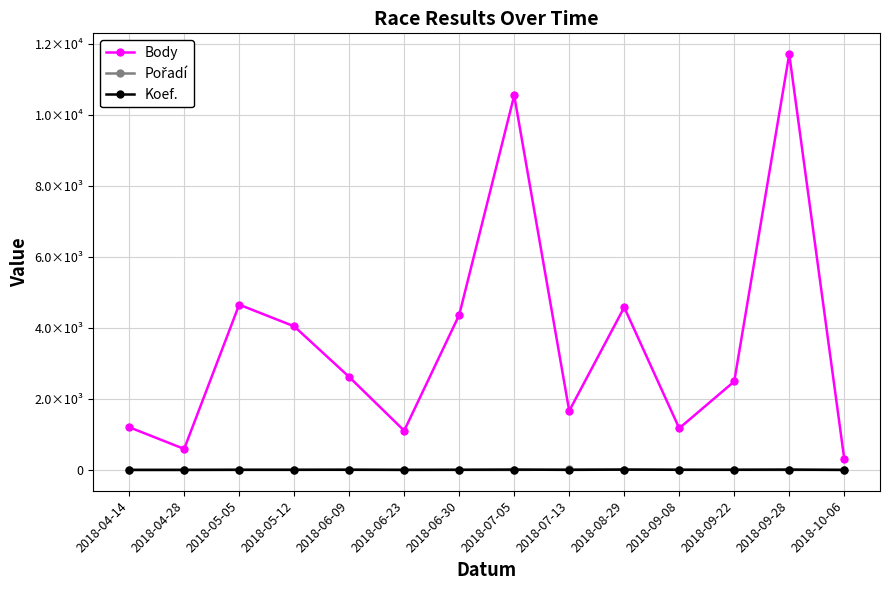

Which category has the lowest value across all series?

2018-07-05